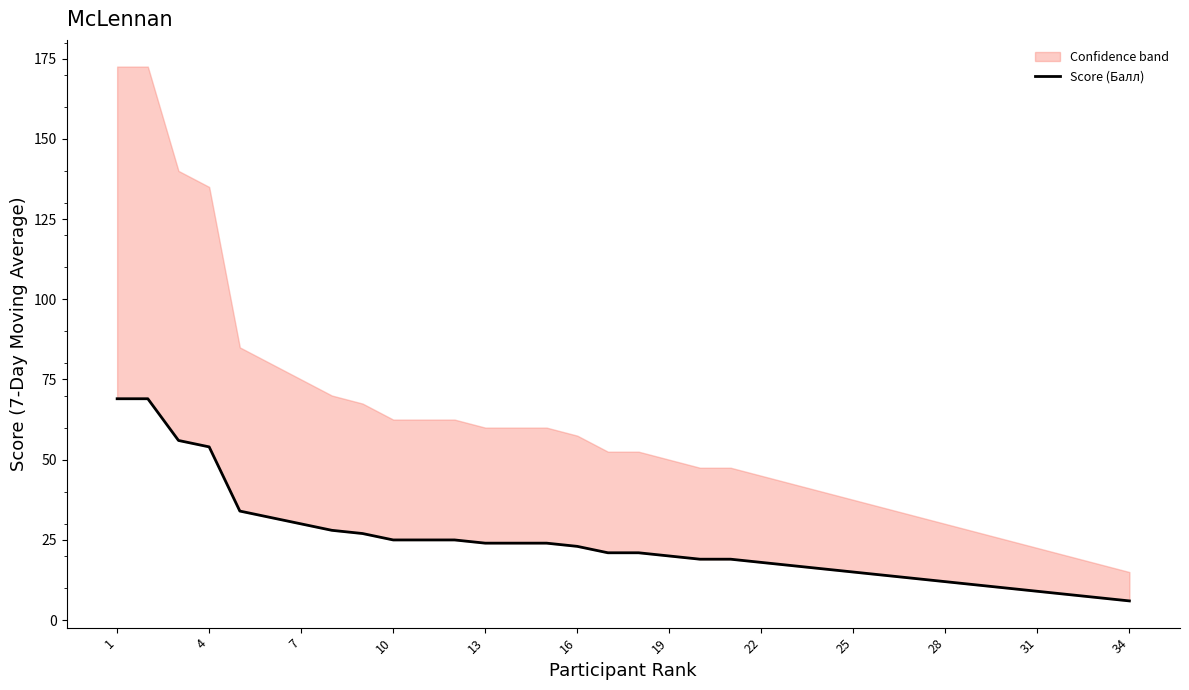

How many lines are shown in the chart?

1